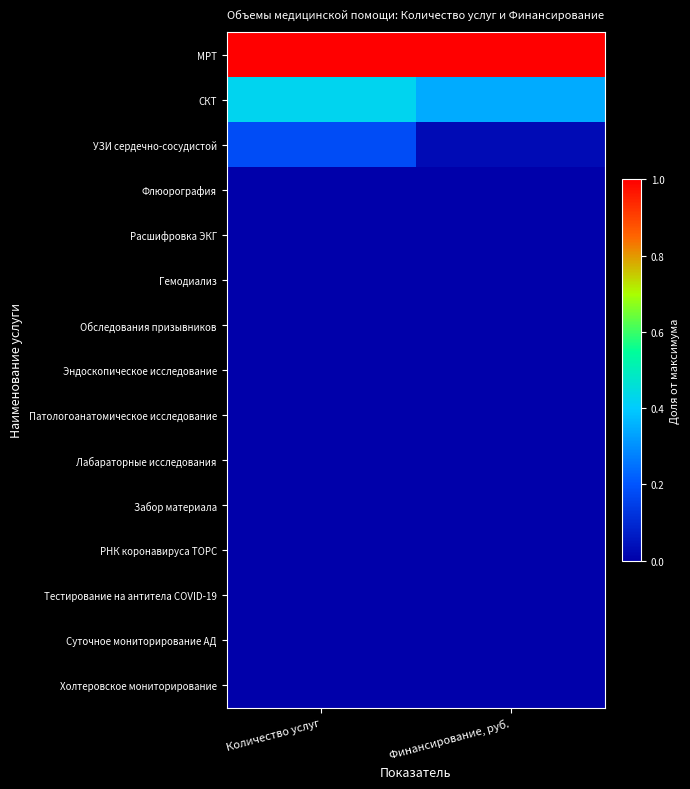

Which has a higher value, Финансирование, руб. or Количество услуг?

Финансирование, руб.